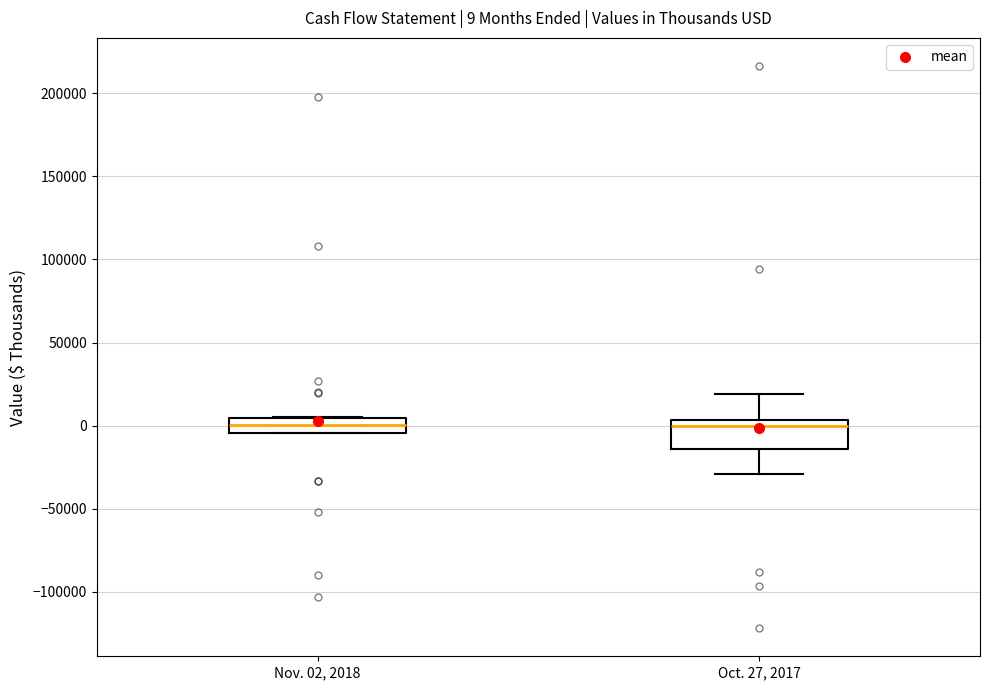

Which box is the tallest, from its lower edge to its upper edge?

Oct. 27, 2017